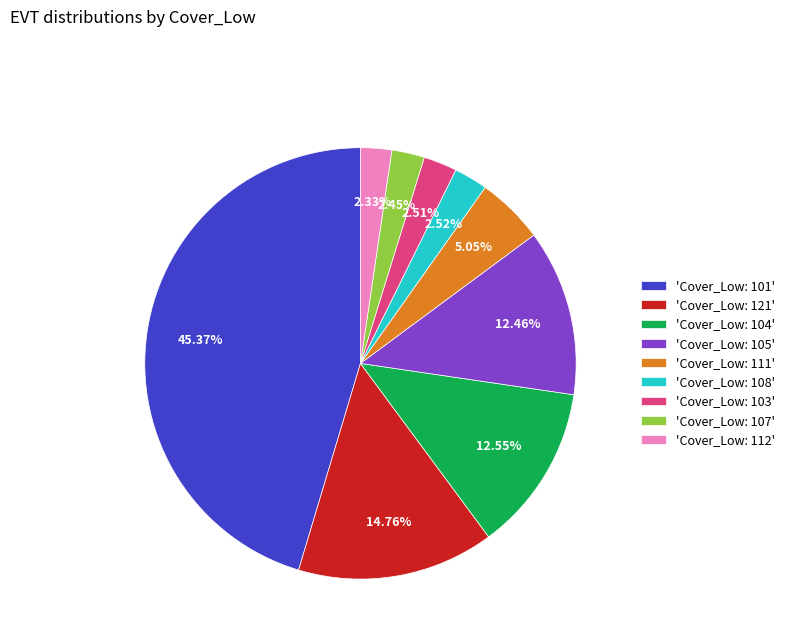

To the nearest percent, what is the average slice percentage?

11%